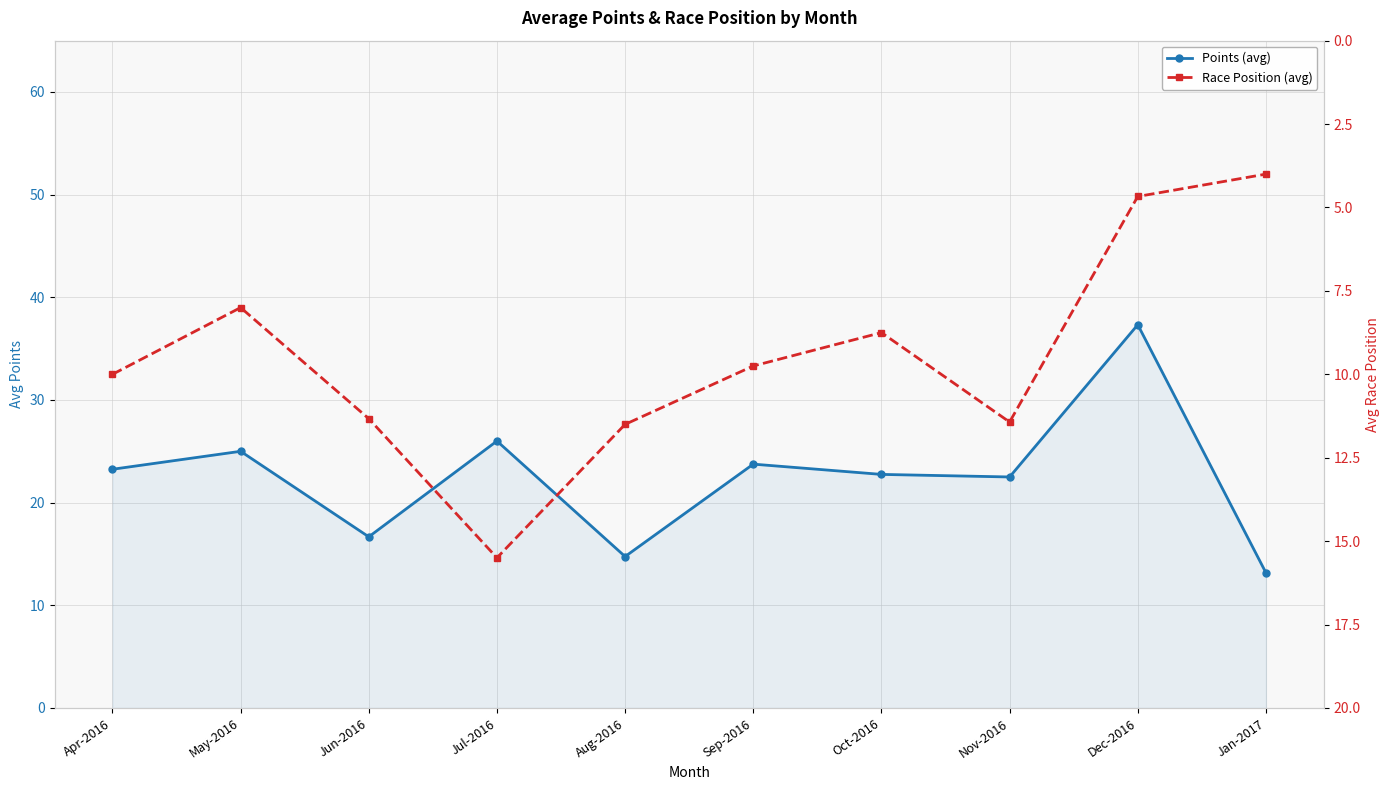

Reading right to left, list all the values displayed in this chart.

Points (avg): 13.2	37.3	22.5	22.8	23.8	14.8	26.0	16.7	25.0	23.2
Race Position (avg): 4.0	4.7	11.4	8.8	9.8	11.5	15.5	11.3	8.0	10.0